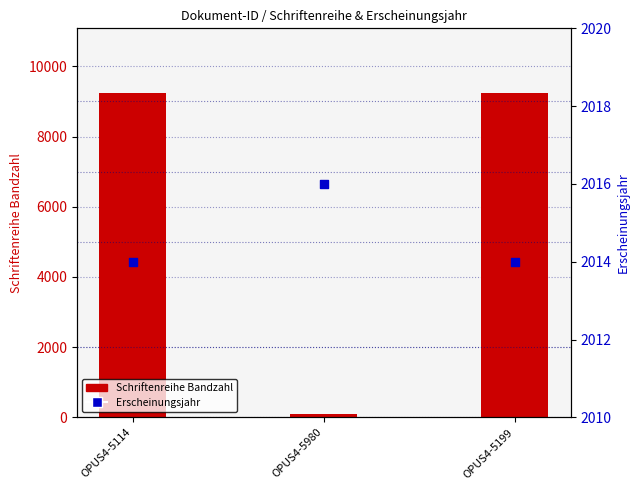

Which series has the largest total across all categories?

Schriftenreihe Bandzahl